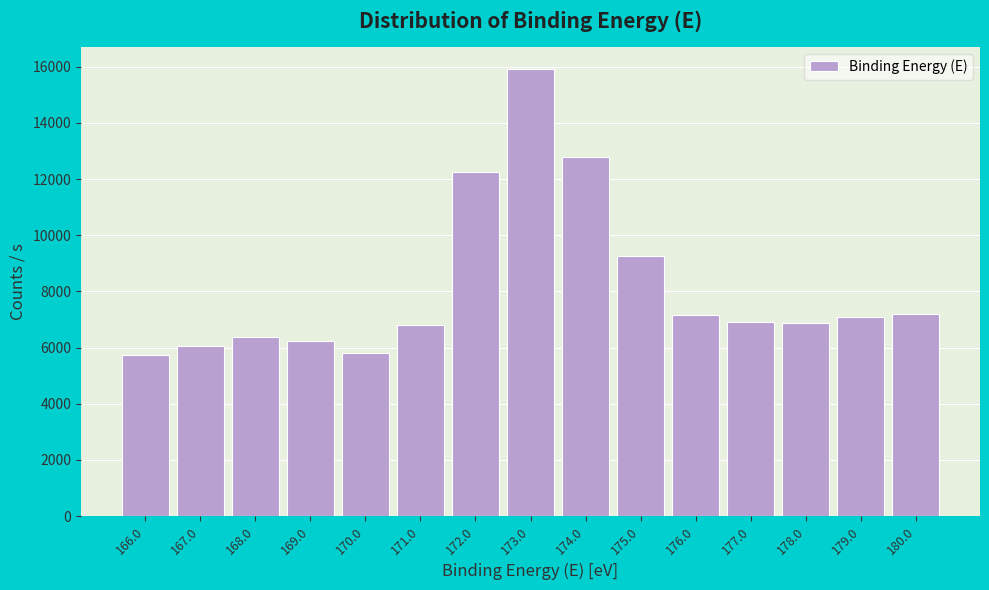

What is the average value?

8163.2